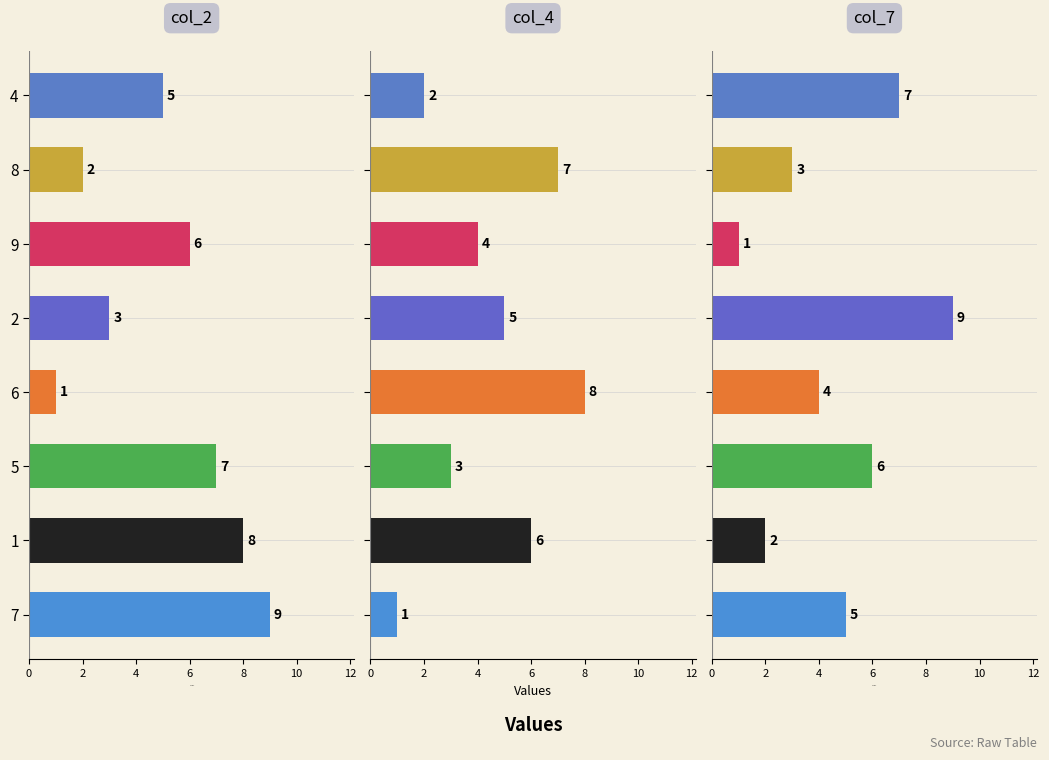

Does the chart contain any negative values?

No